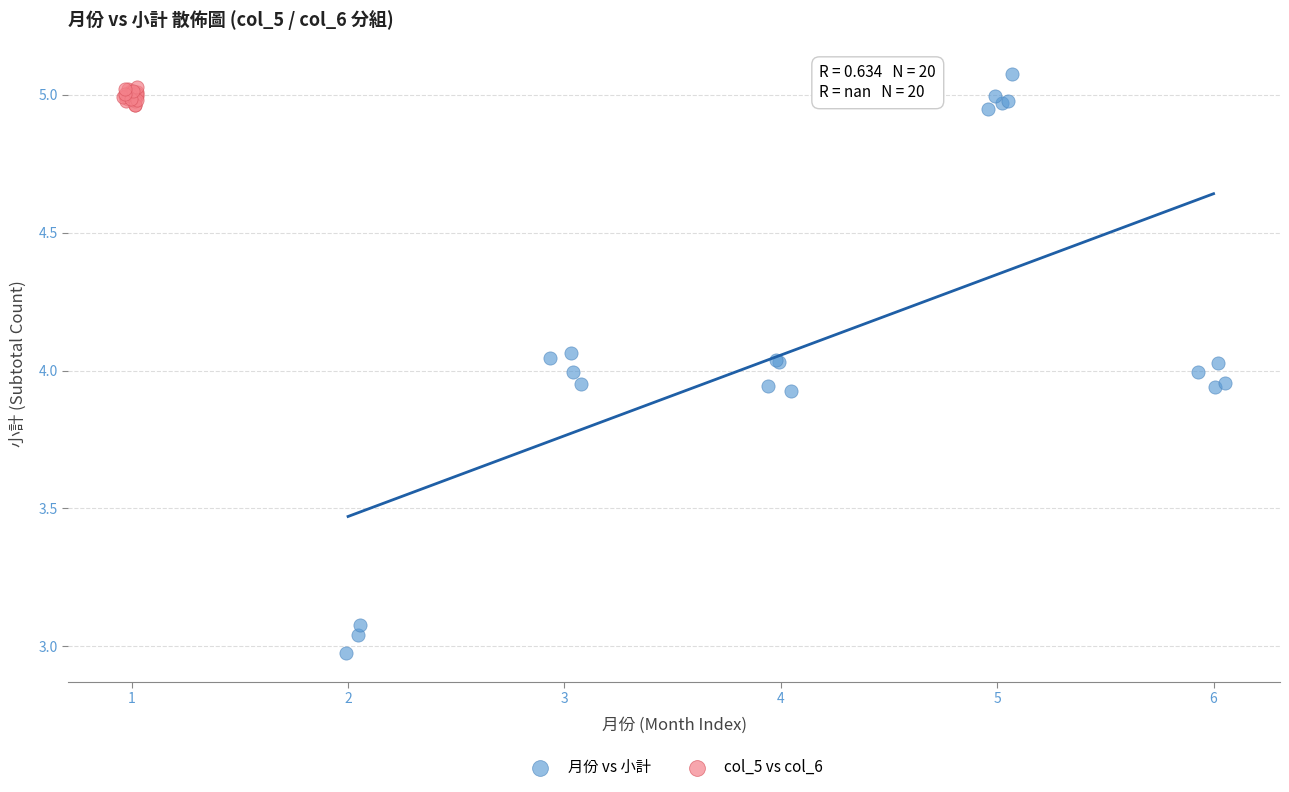

Which series contains the lowest Y value?

月份 vs 小計